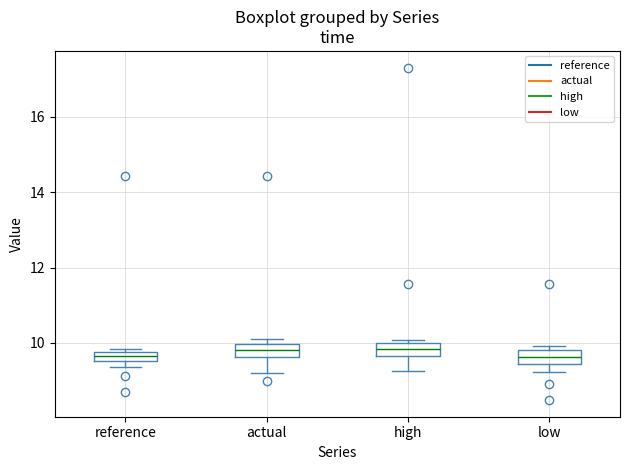

Where is the lower edge of the box for reference on the y-axis? The values are not printed on the chart, so give them approximately, as read against the axis.

9.6